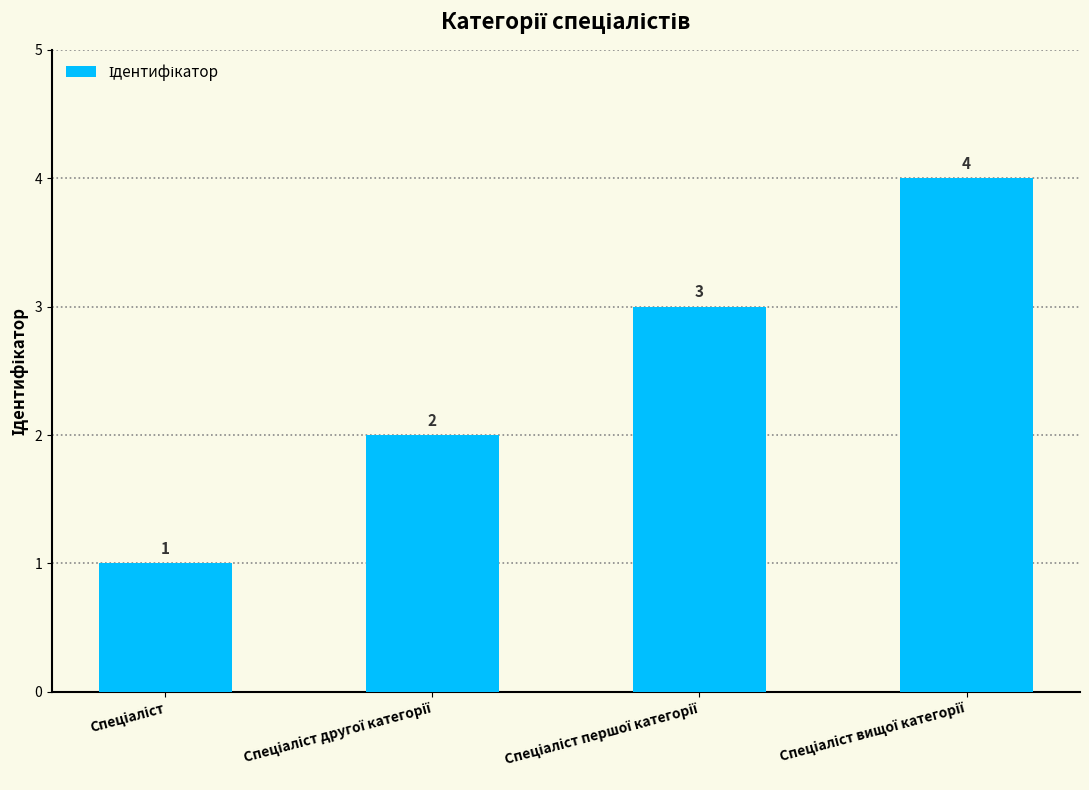

What is the difference between the maximum and minimum values?

3